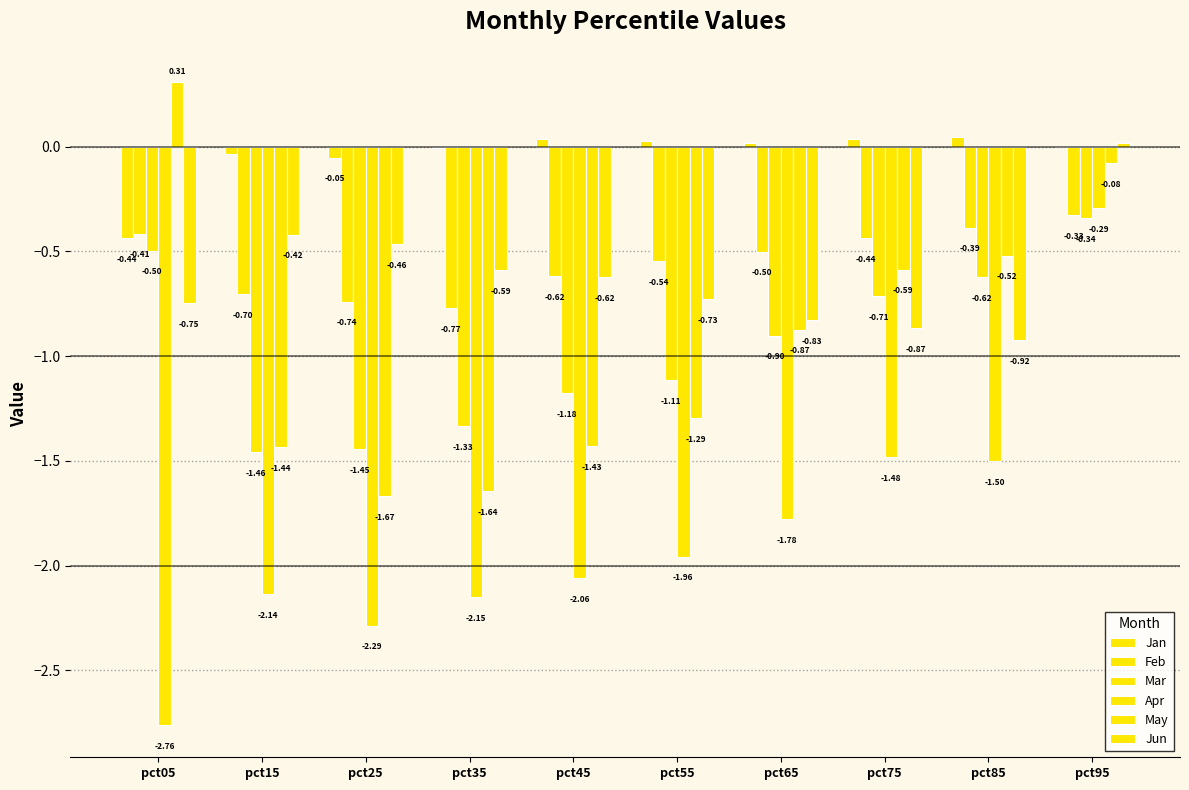

Between pct35 and pct95, which series saw the biggest shift?

Apr